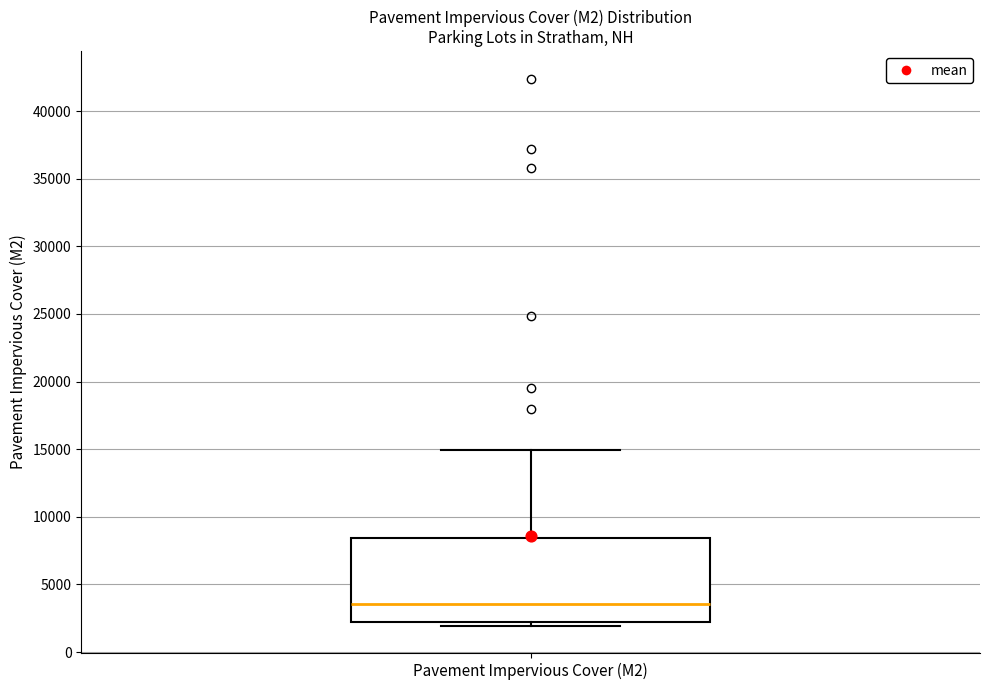

Where does the upper whisker of the box for Pavement Impervious Cover (M2) end on the y-axis? The values are not printed on the chart, so give them approximately, as read against the axis.

15000